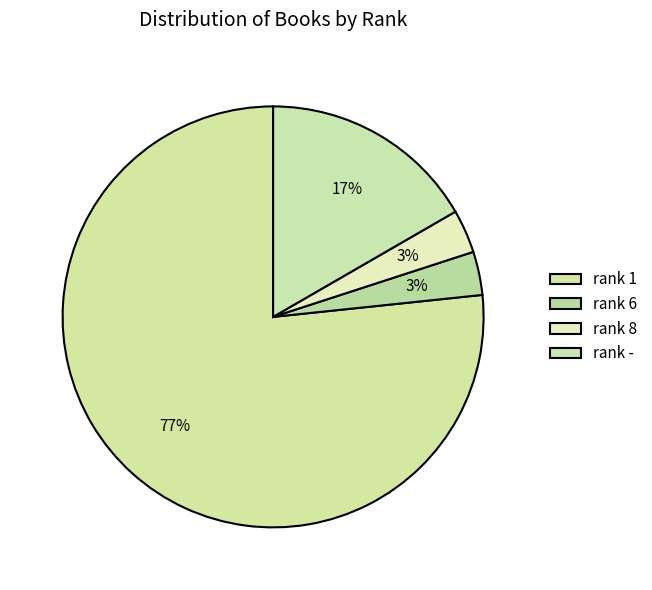

How many segments does this pie chart have?

4